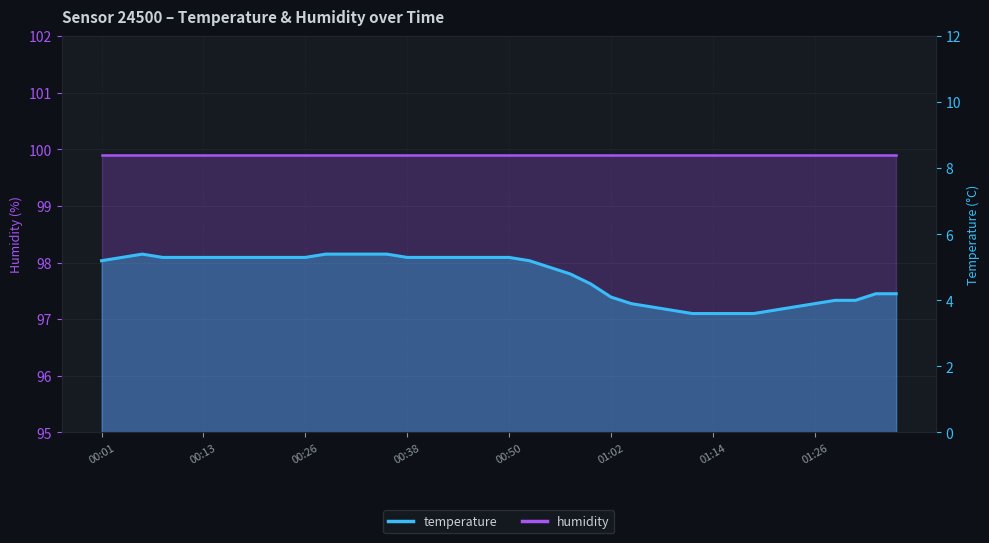

List the labels in order of value, largest first.

00:06, 00:28, 00:30, 00:33, 00:35, 00:04, 00:08, 00:11, 00:13, 00:16, 00:18, 00:21, 00:23, 00:26, 00:38, 00:40, 00:43, 00:45, 00:47, 00:50, 00:01, 00:52, 00:55, 00:57, 01:00, 01:34, 01:36, 01:02, 01:29, 01:31, 01:05, 01:26, 01:07, 01:24, 01:09, 01:22, 01:12, 01:14, 01:17, 01:19